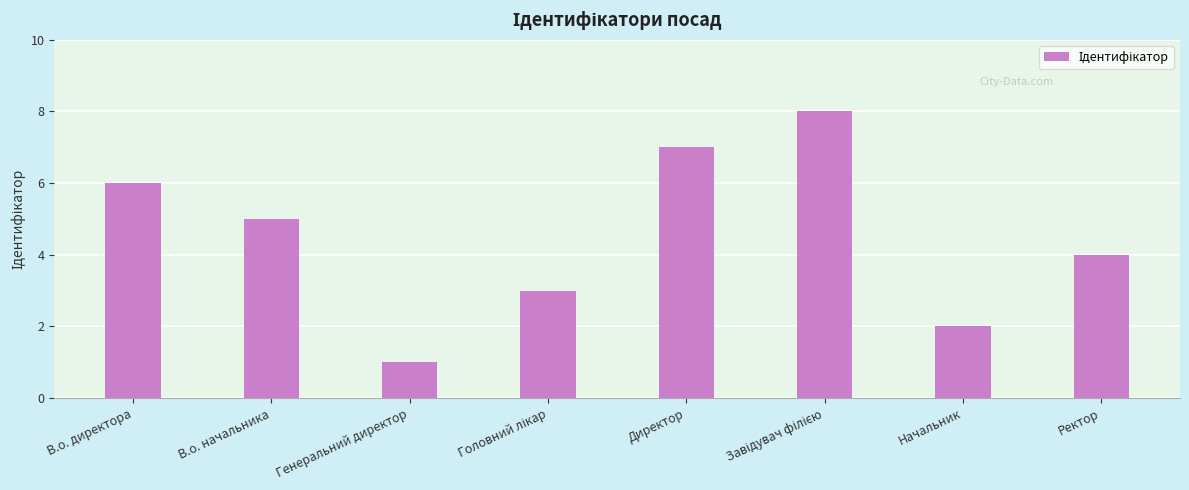

Reading left to right, extract all data points from this chart.

6	5	1	3	7	8	2	4